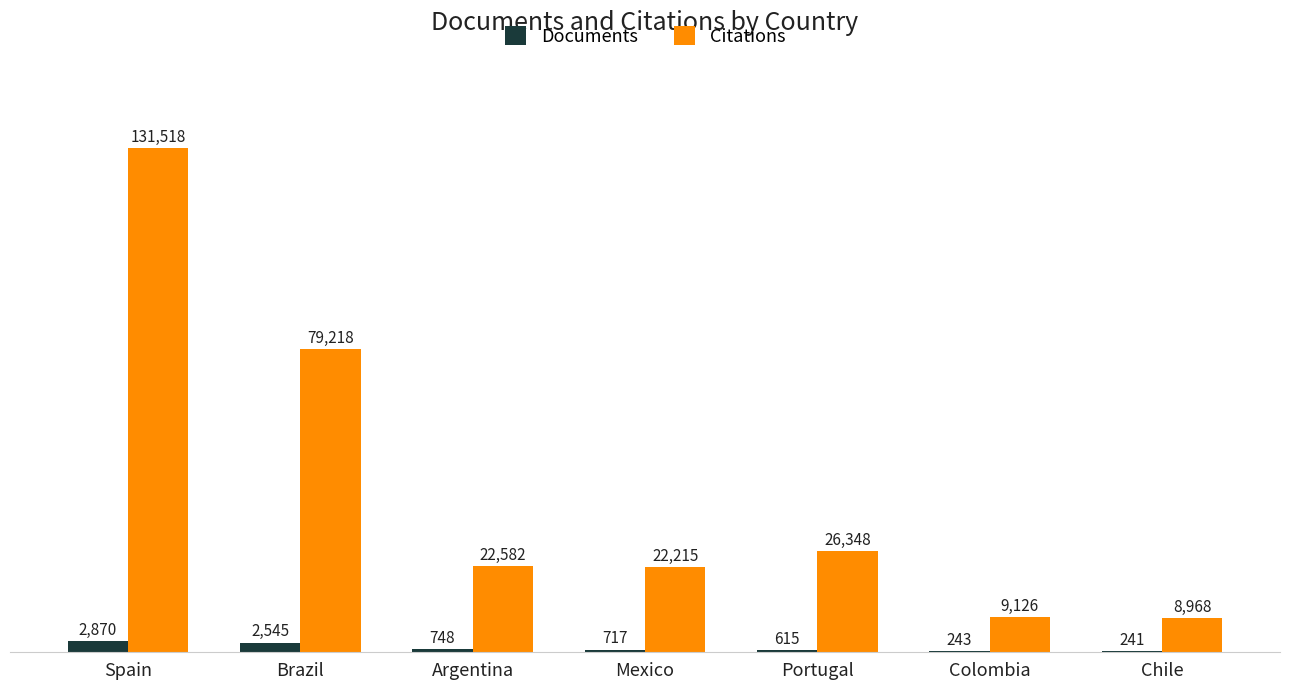

Which series has the largest total across all categories?

Citations